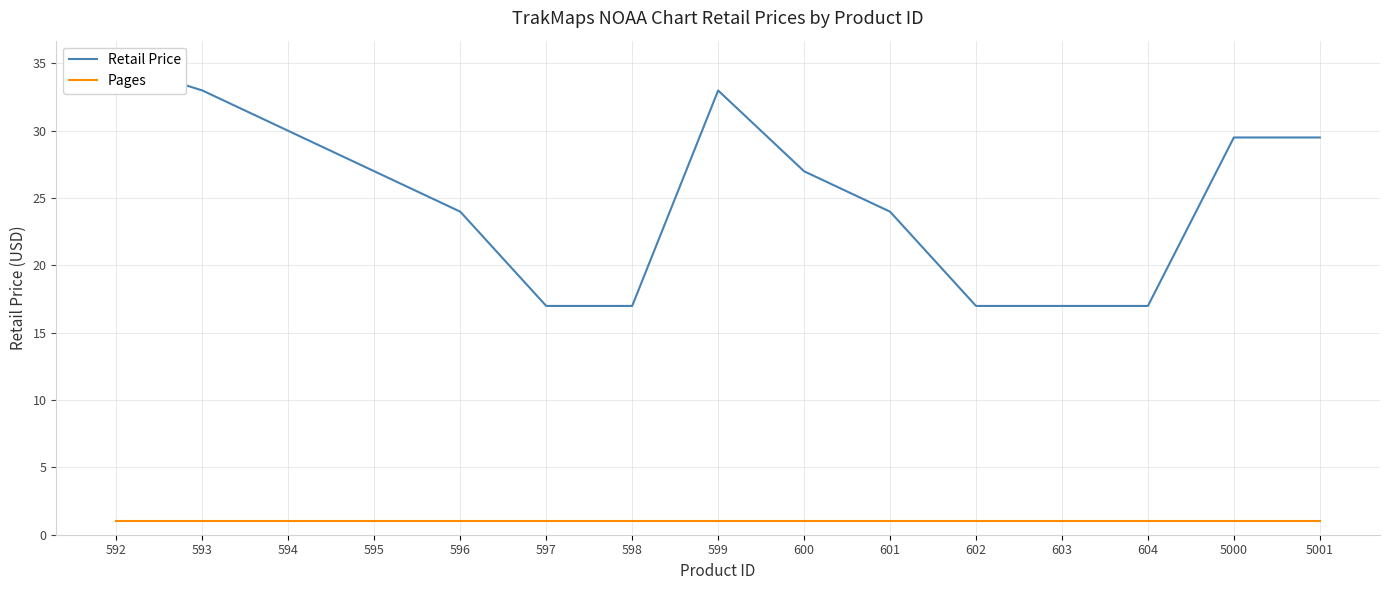

What is the sum of the Retail Price values at 593 and 604?

50.0